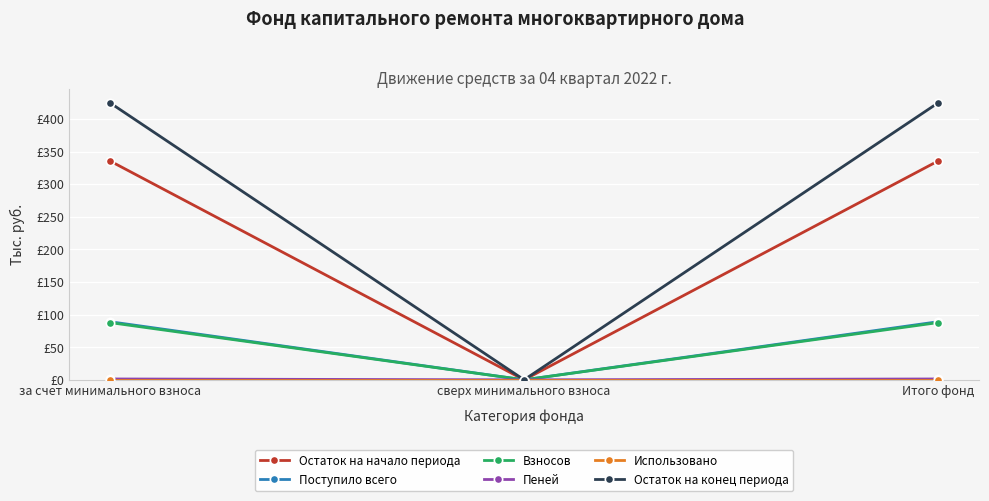

Does the chart have visible grid lines?

Yes